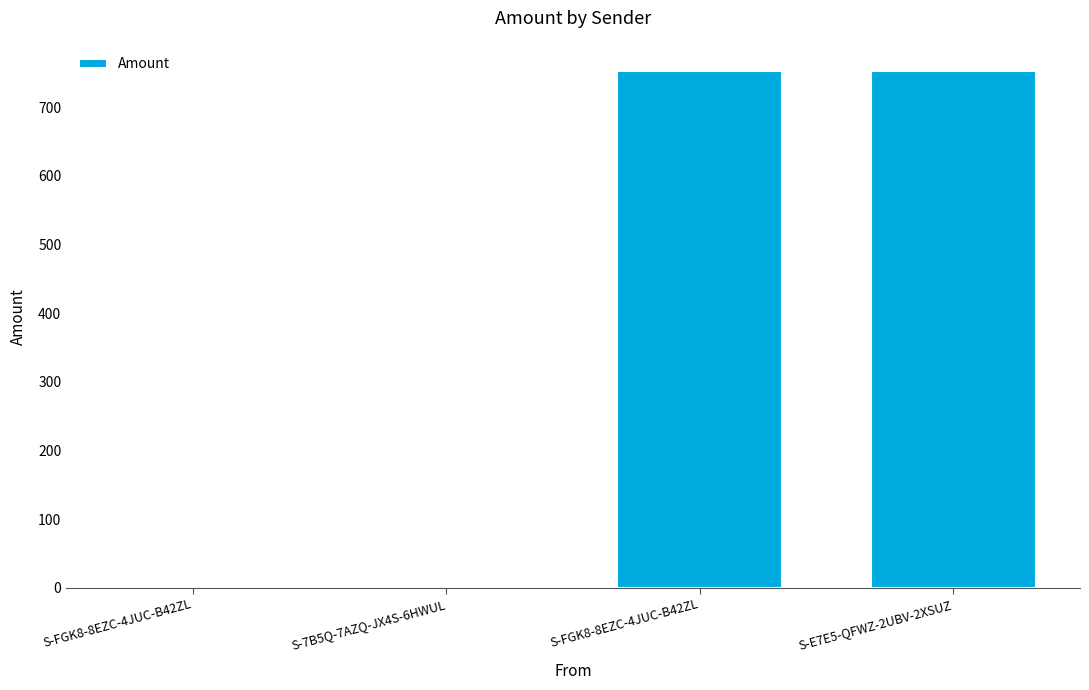

Between S-E7E5-QFWZ-2UBV-2XSUZ and S-FGK8-8EZC-4JUC-B42ZL, which is larger?

S-E7E5-QFWZ-2UBV-2XSUZ